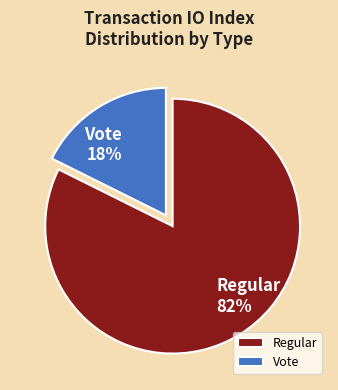

What is the ratio of the value at Vote to the value at Regular?

0.2